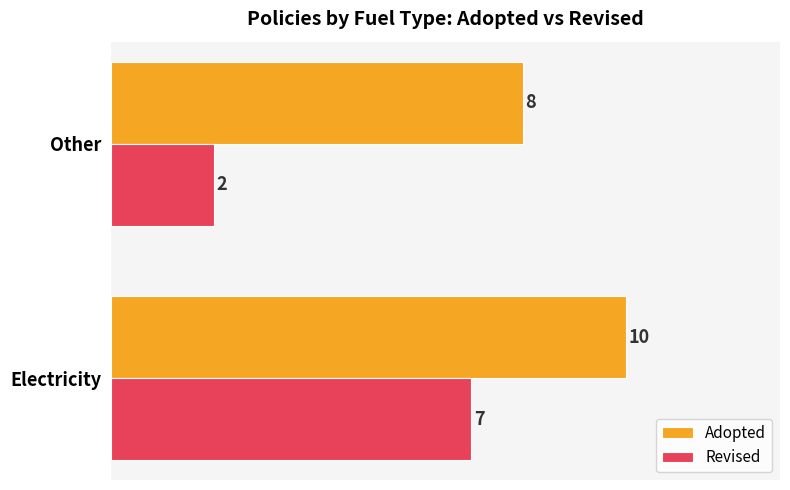

What is the difference between the maximum and minimum values in the Adopted series?

2